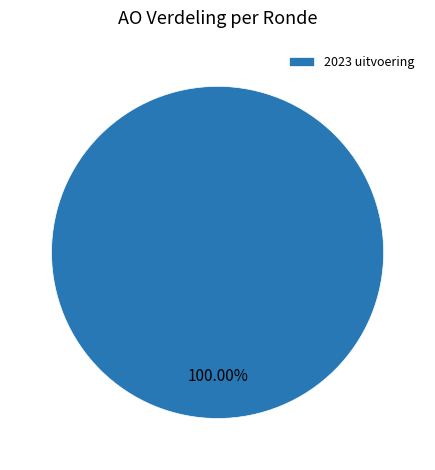

Which slice represents more than half of the pie?

2023 uitvoering